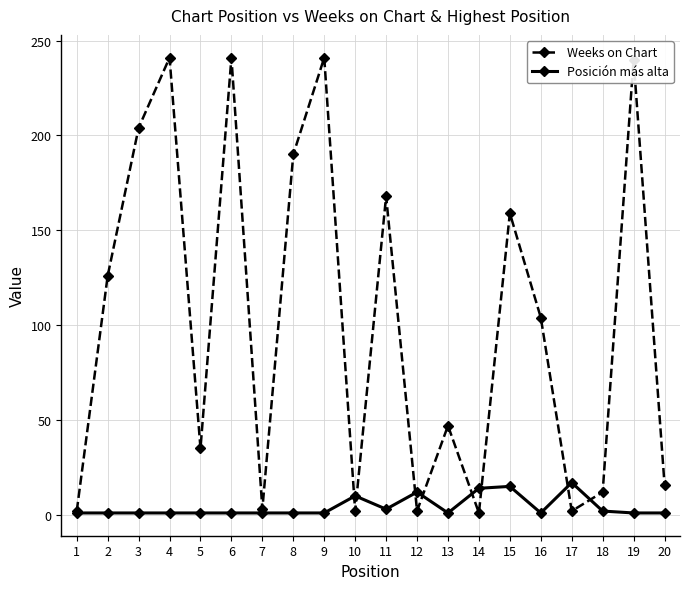

In Weeks on Chart, how many points are lower than both neighbors (excluding endpoints)?

6